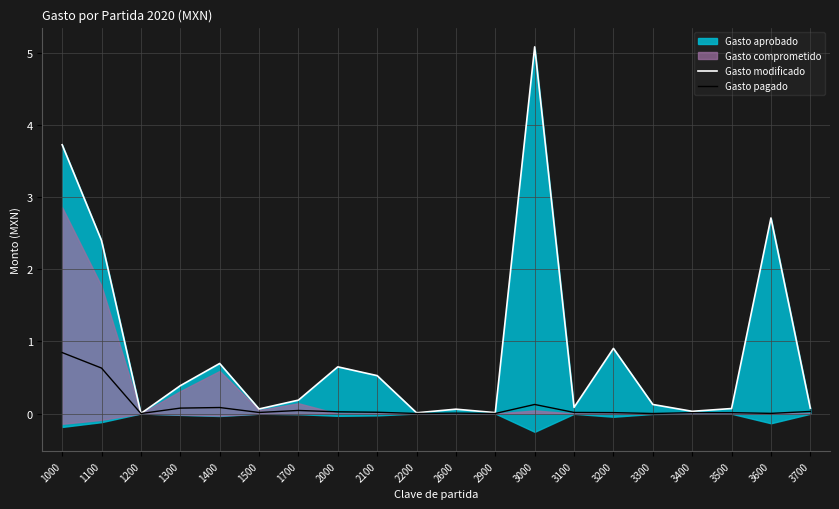

What is the value of the Gasto modificado point at the 20th from the left?

0.1